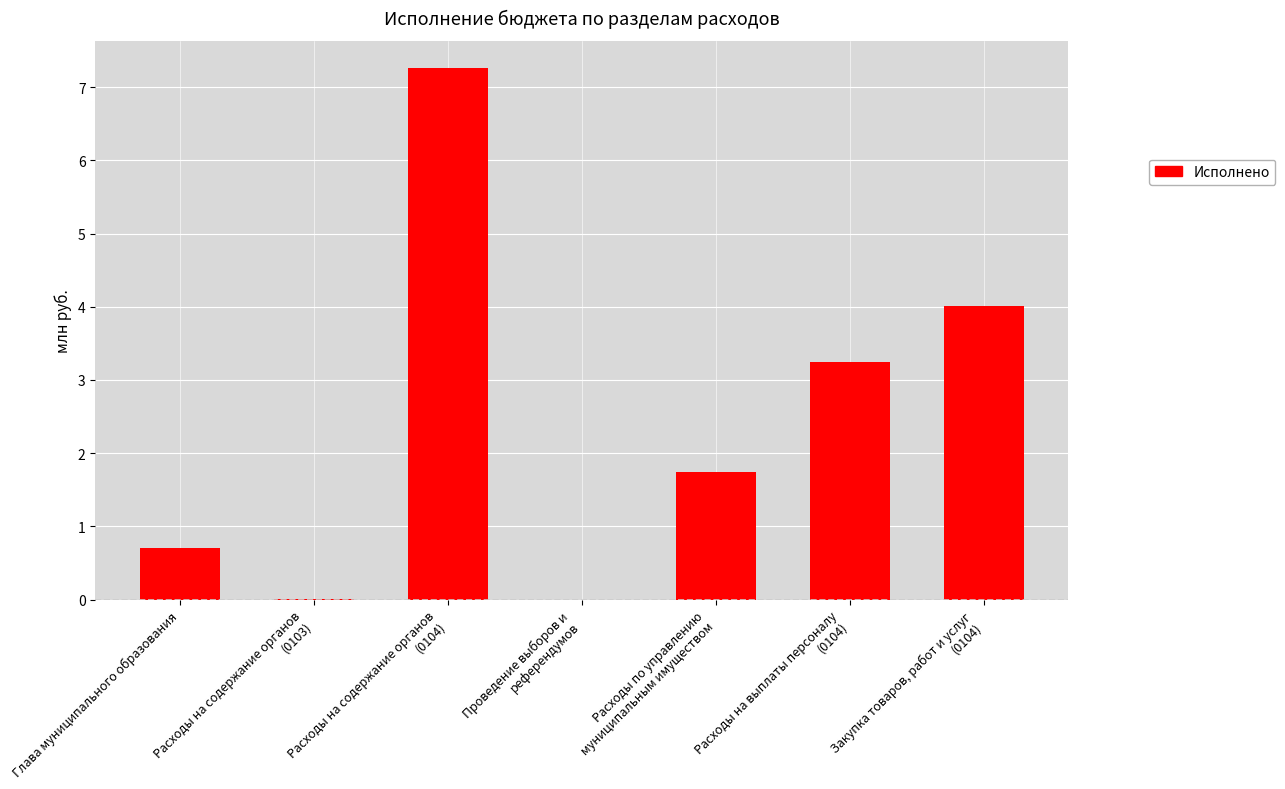

At which label is the value closest to 3?

Расходы на выплаты персоналу
(0104)